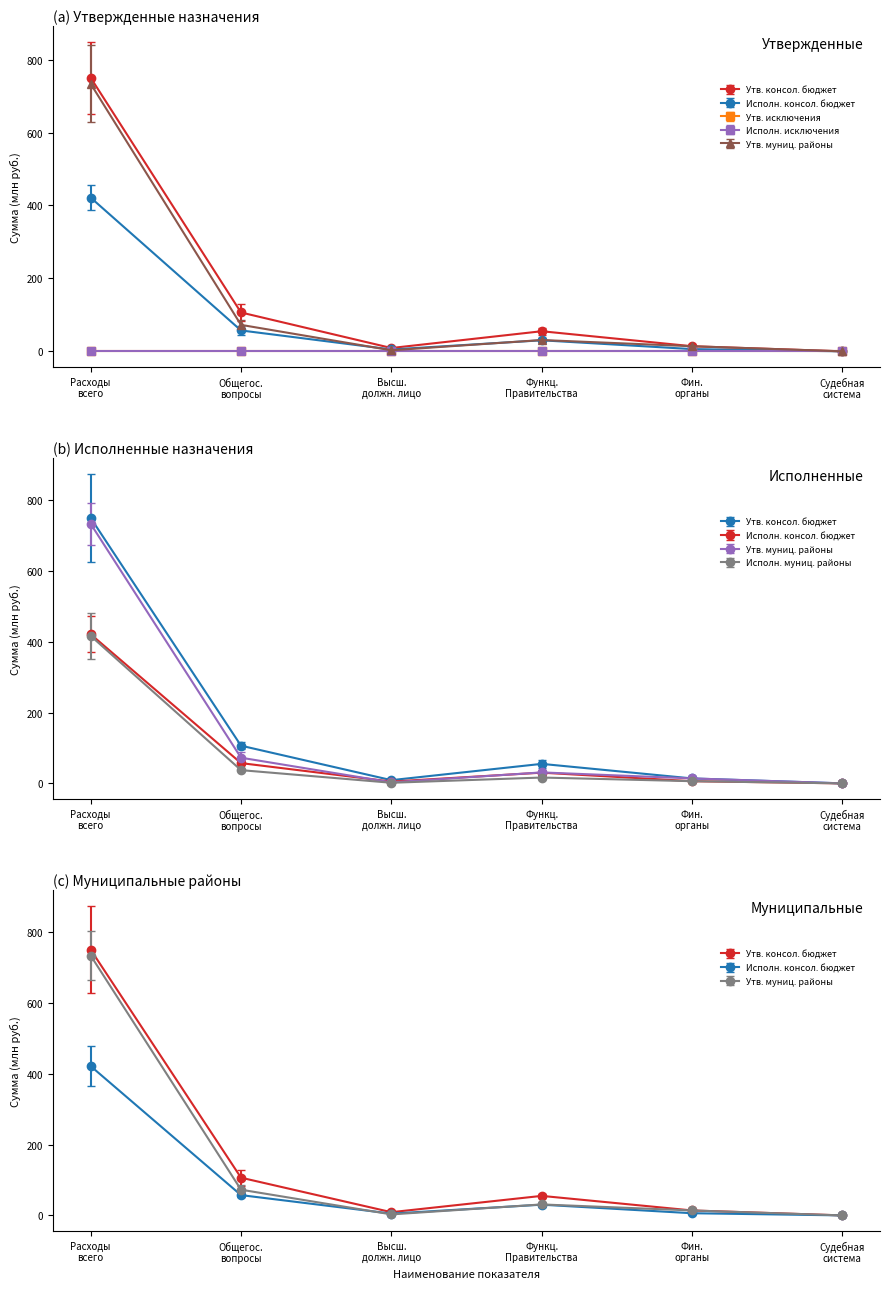

At which category is the sum across all series the highest?

Расходы всего